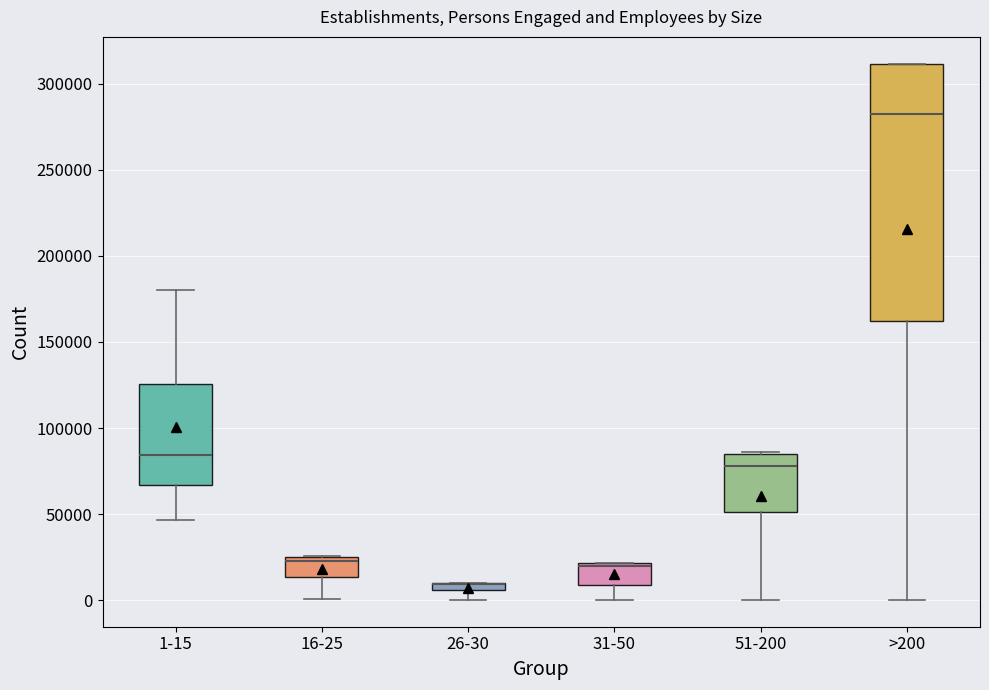

Where is the lower edge of the box for 16-25 on the y-axis? The values are not printed on the chart, so give them approximately, as read against the axis.

15000